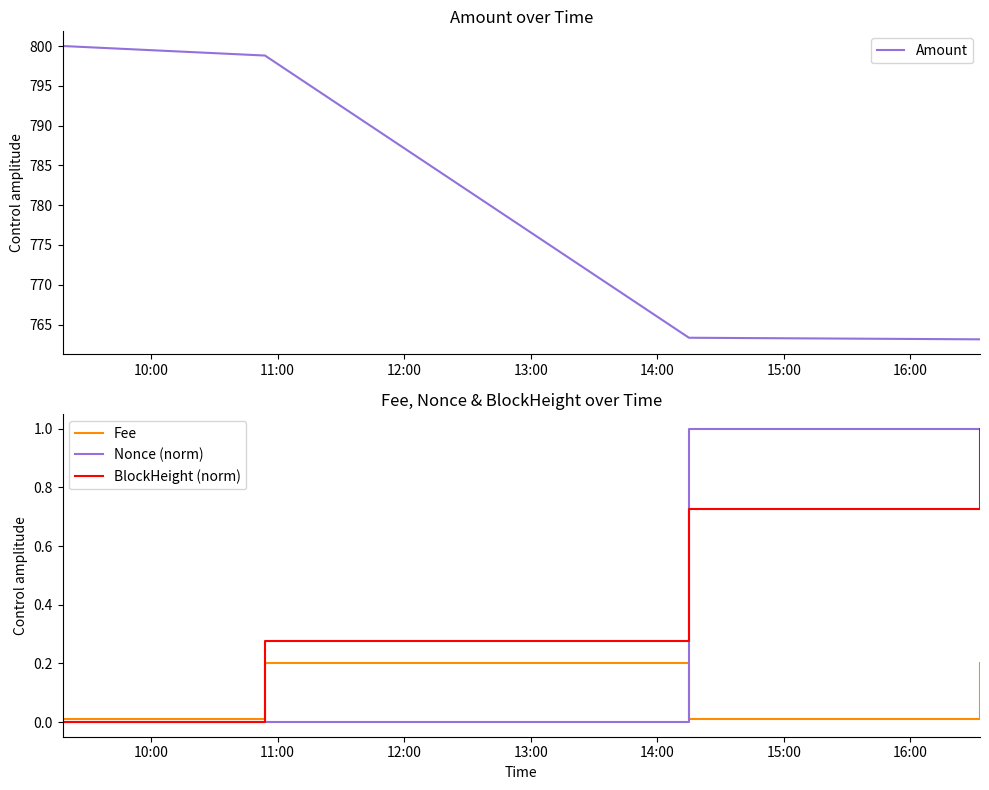

What is the maximum value for BlockHeight (norm)?

1.0